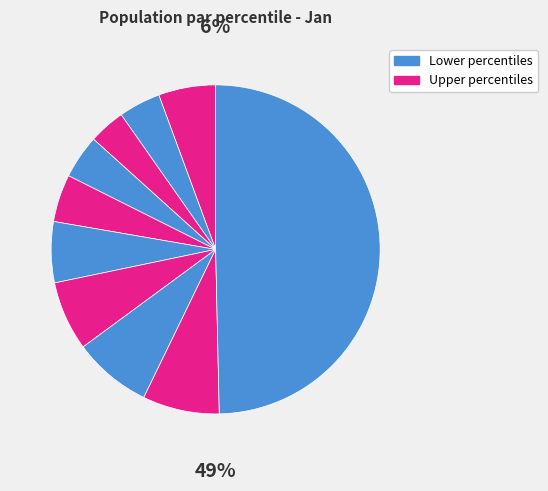

Is it true that pct55 is 1% of the pie?

False